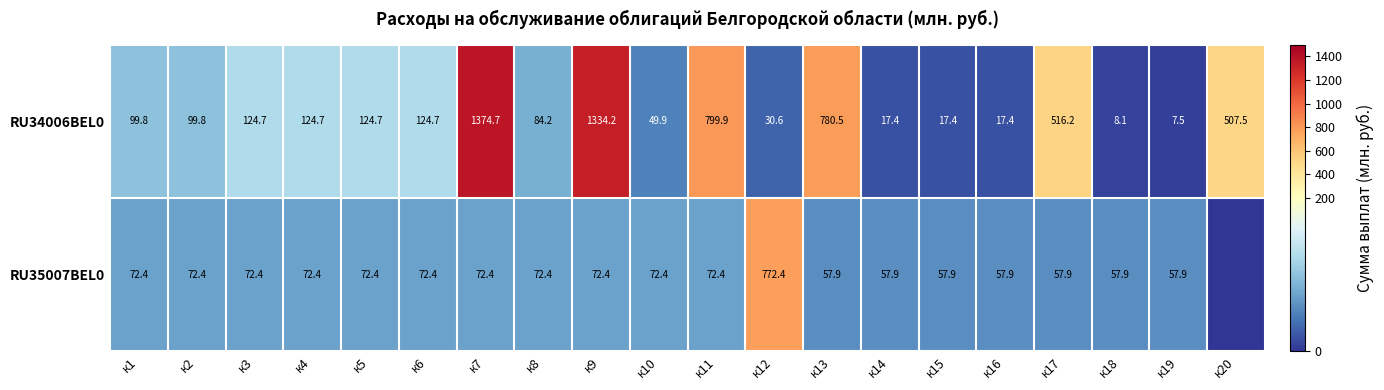

At к8, list the series in order from largest to smallest.

RU34006BEL0, RU35007BEL0